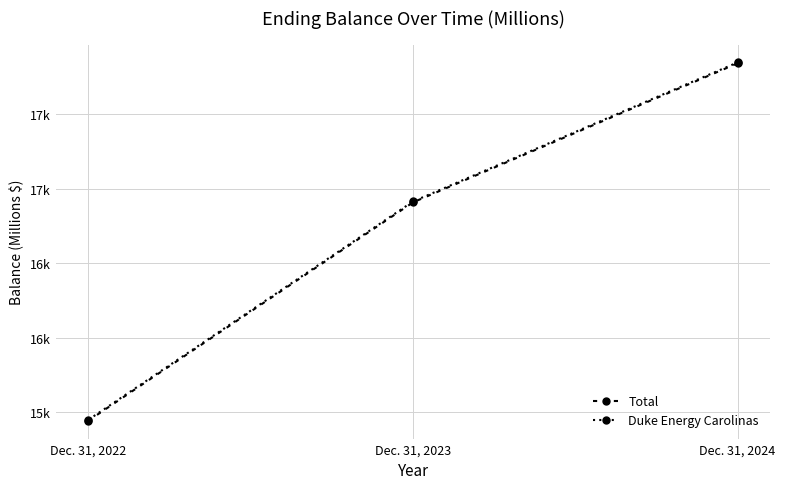

How many lines are shown in the chart?

2